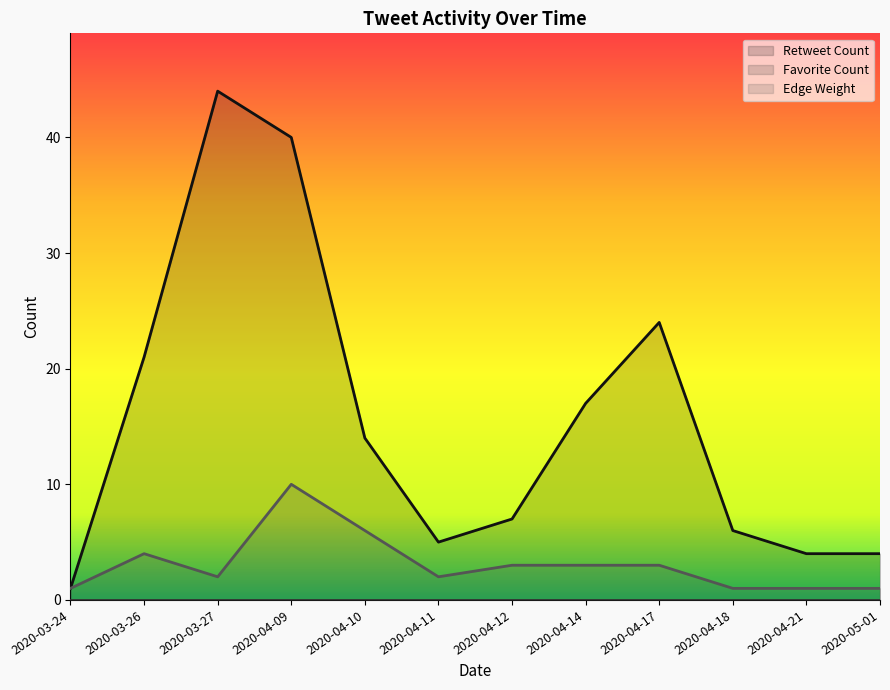

Is it true that Edge Weight equals 2 at 2020-03-27?

False